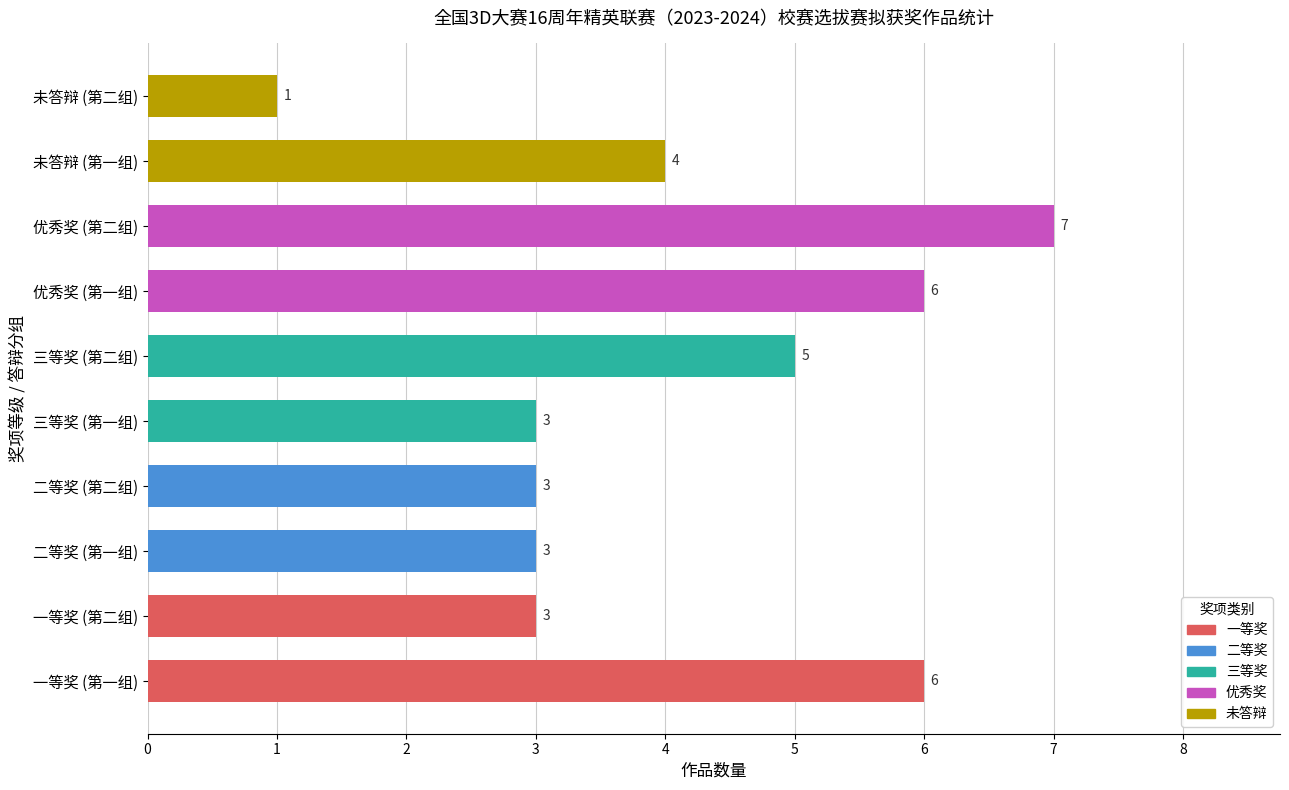

Reading bottom to top, what are all the values shown in this chart?

6	3	3	3	3	5	6	7	4	1